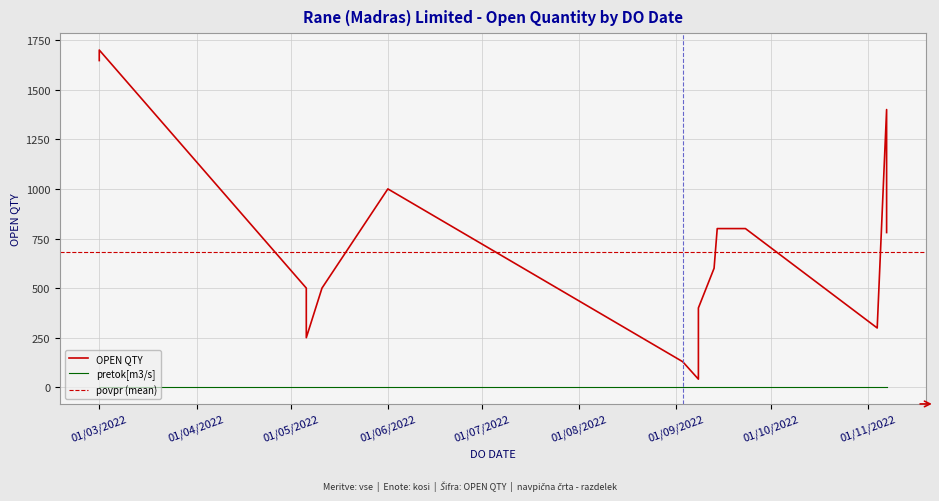

Is this an area chart (filled region under the line)?

No